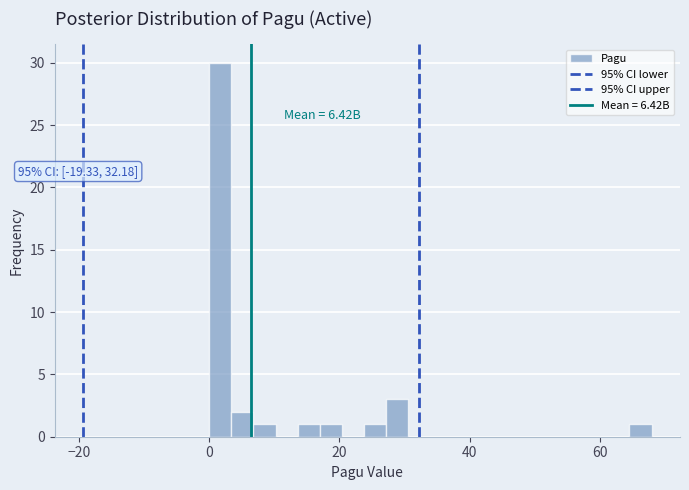

Read against the x-axis, roughly where is the centre of the tallest bar?

2